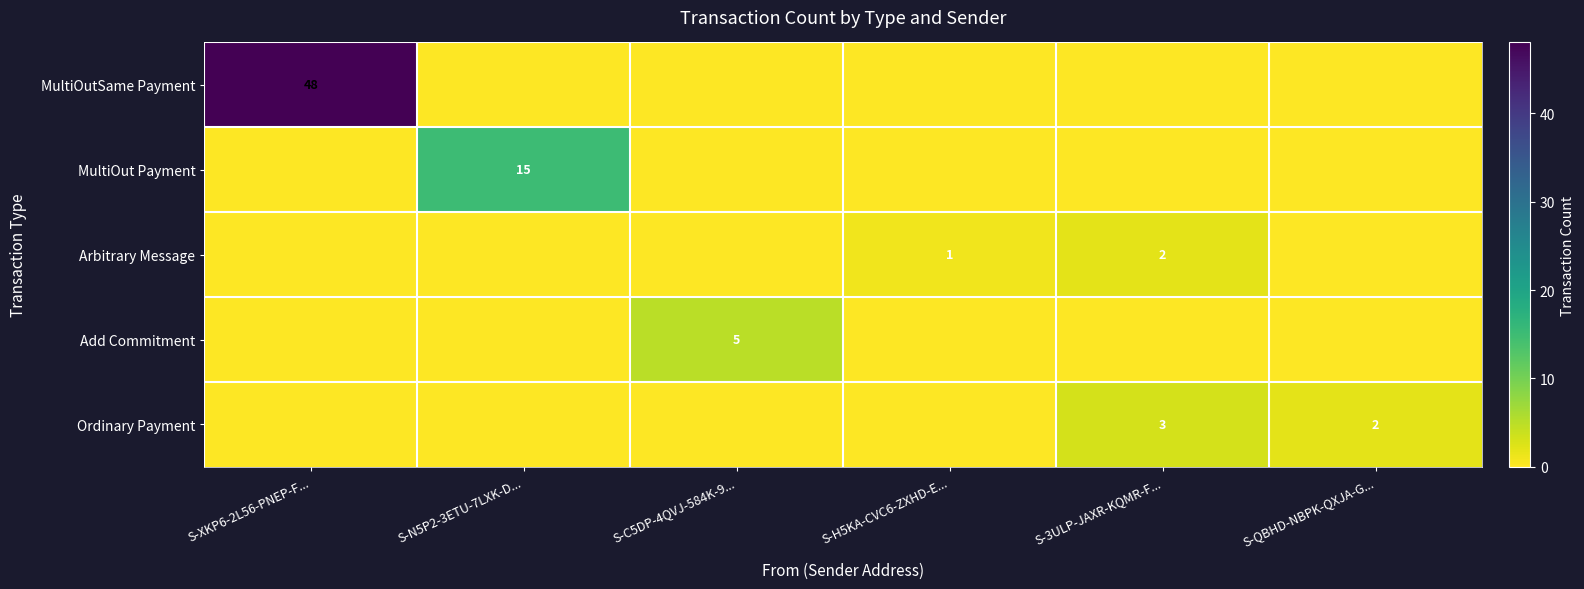

What is the total value across all series at S-H5KA-CVC6-ZXHD-E...?

1